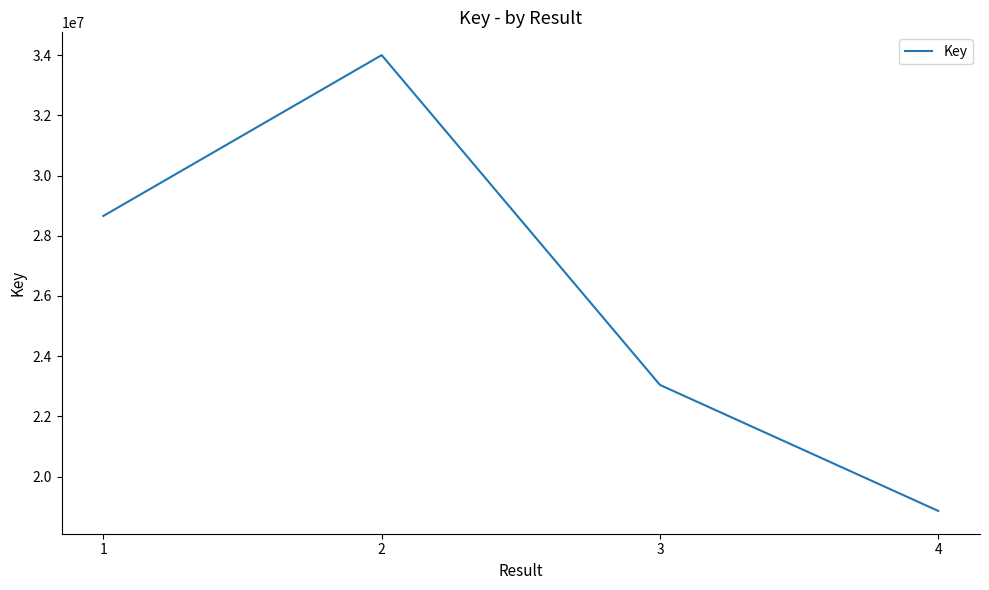

The chart shows a value of 28659471 at 1. True or false?

True